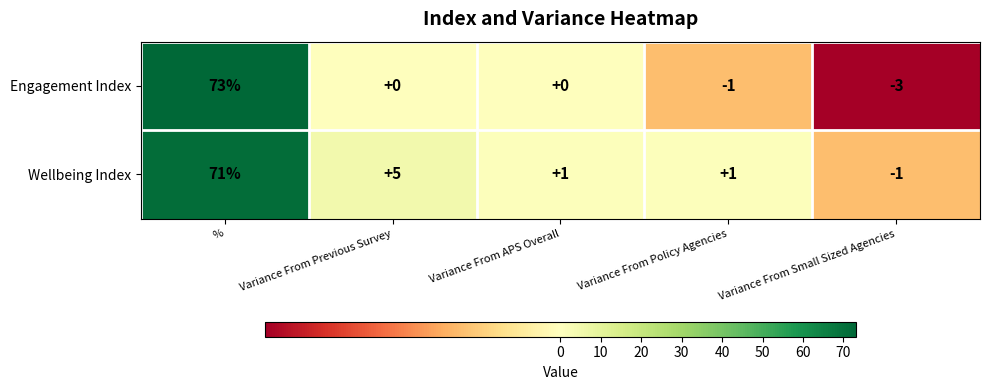

At how many categories does at least one series exceed 0?

4